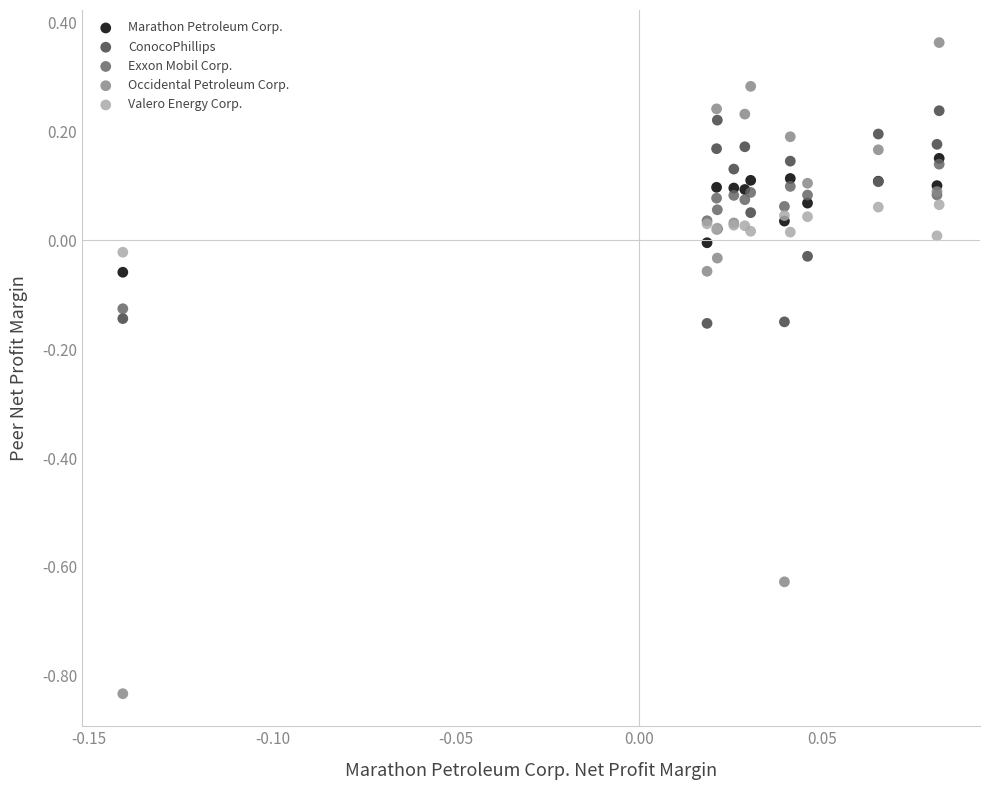

What are all the series names shown in the legend?

Marathon Petroleum Corp., ConocoPhillips, Exxon Mobil Corp., Occidental Petroleum Corp., Valero Energy Corp.